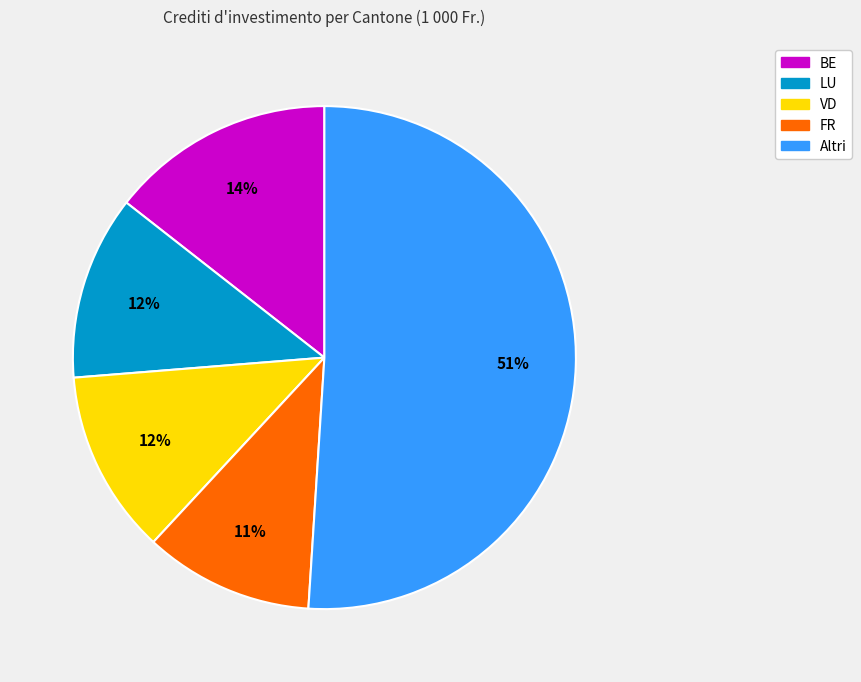

Which slice is the smallest?

FR